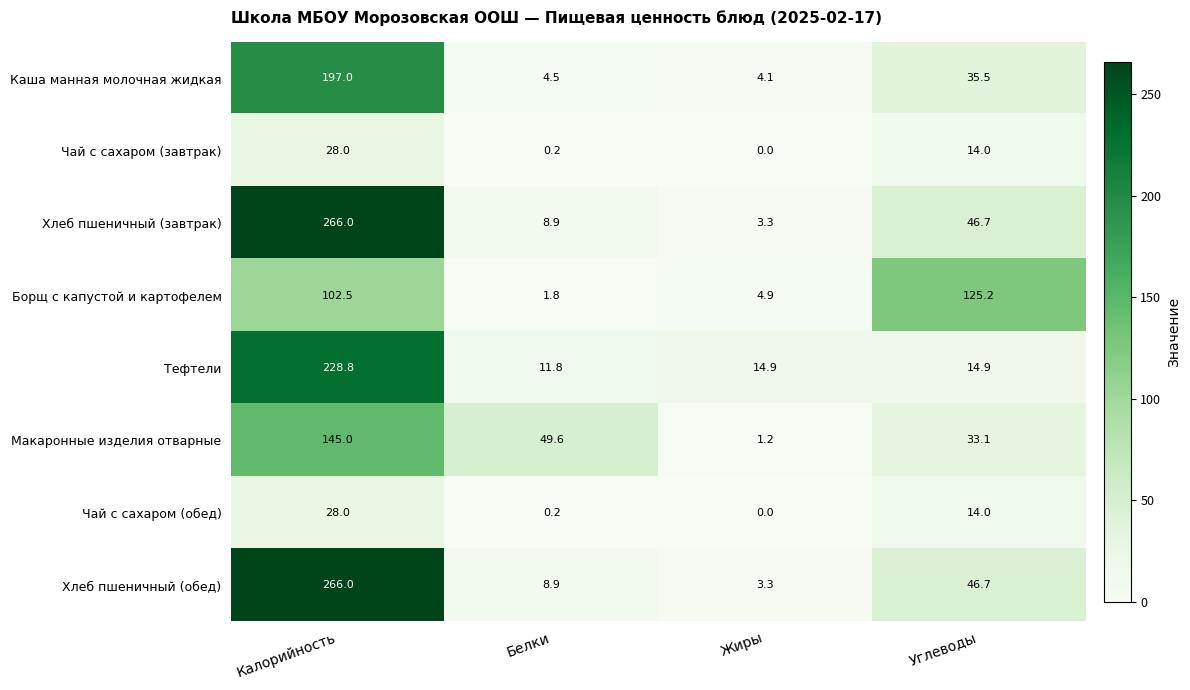

The value of Чай с сахаром (обед) at Углеводы is 8.5. True or false?

False